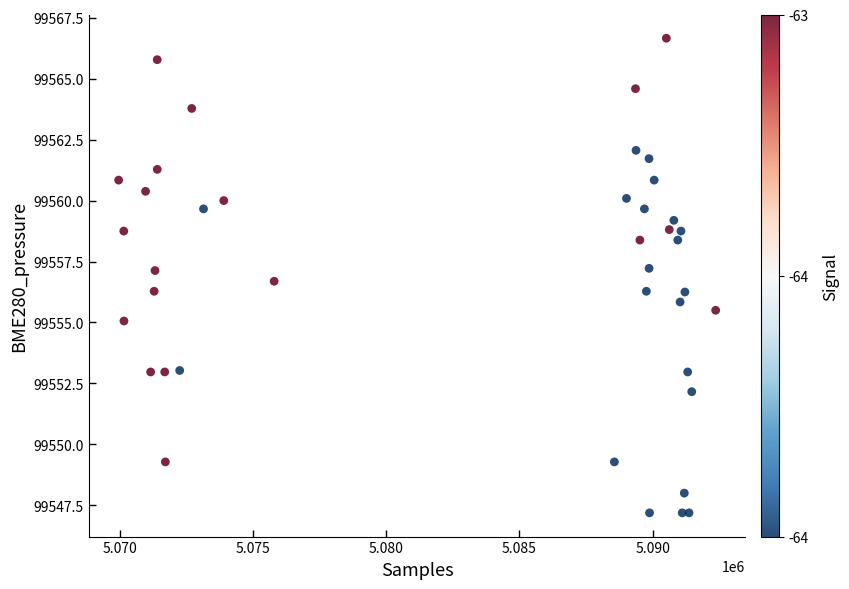

What is the range of Y values (max minus min)?

19.5